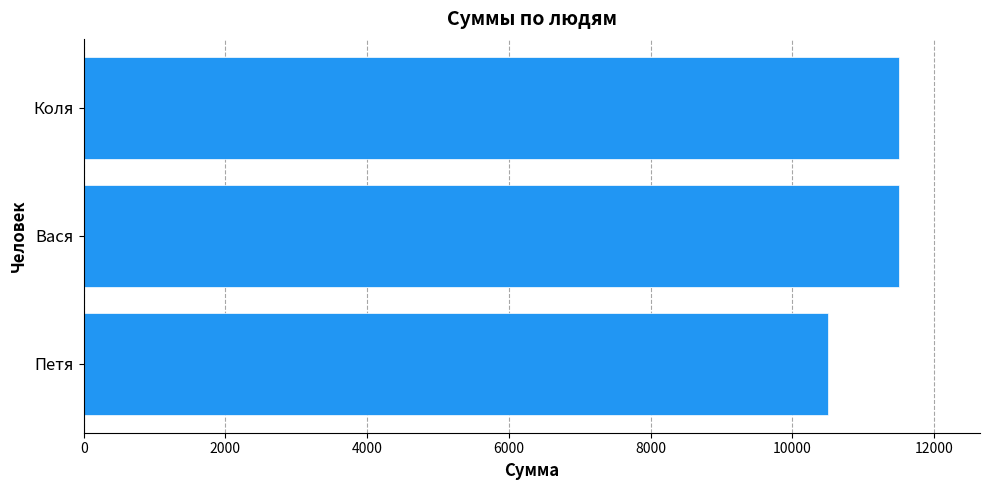

Does the chart contain any negative values?

No